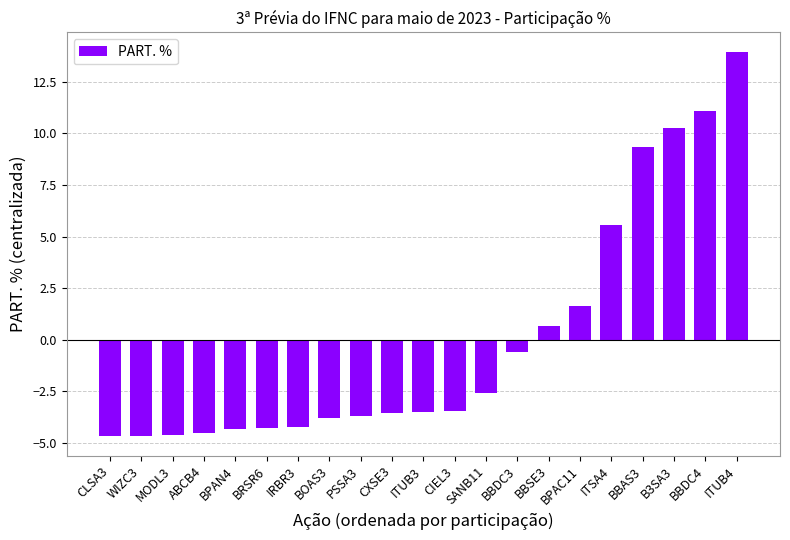

Are the bars horizontal?

No